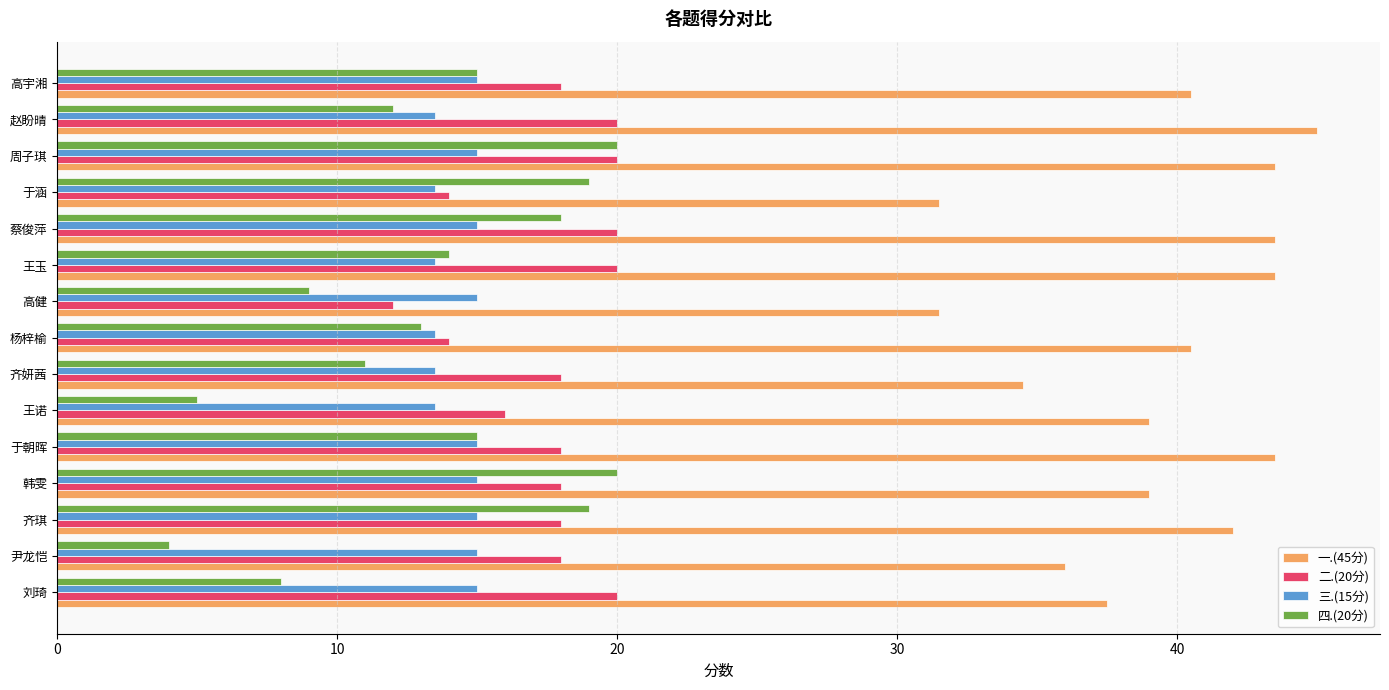

The value of 一.(45分) at 刘琦 is 10.3. True or false?

False